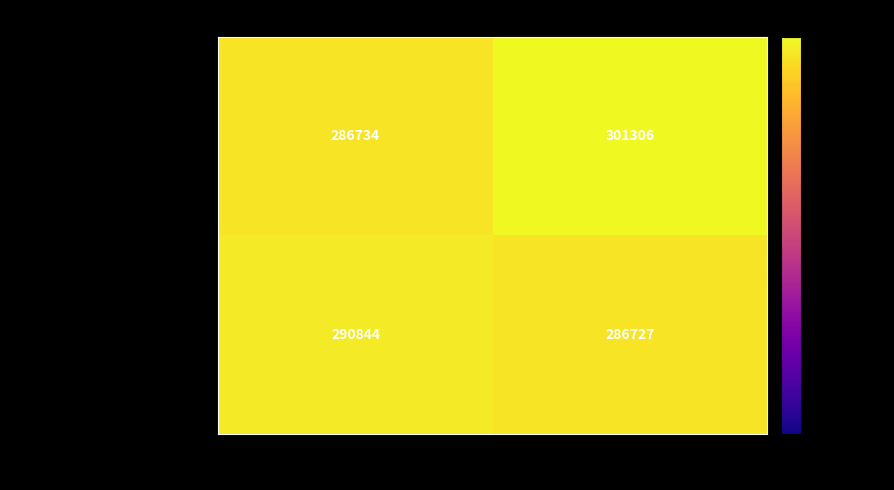

The Crotalaria pallida var. obovata series shows 412788 at parentGuid. True or false?

False